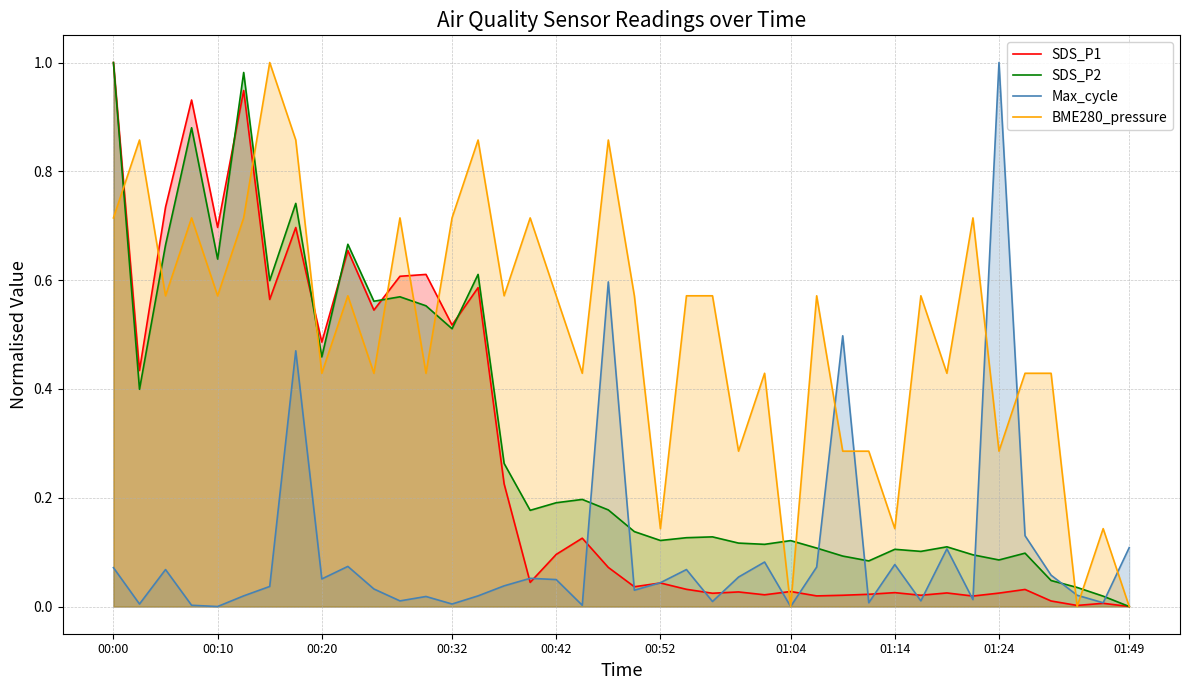

What is the highest value of the BME280_pressure series?

1.0